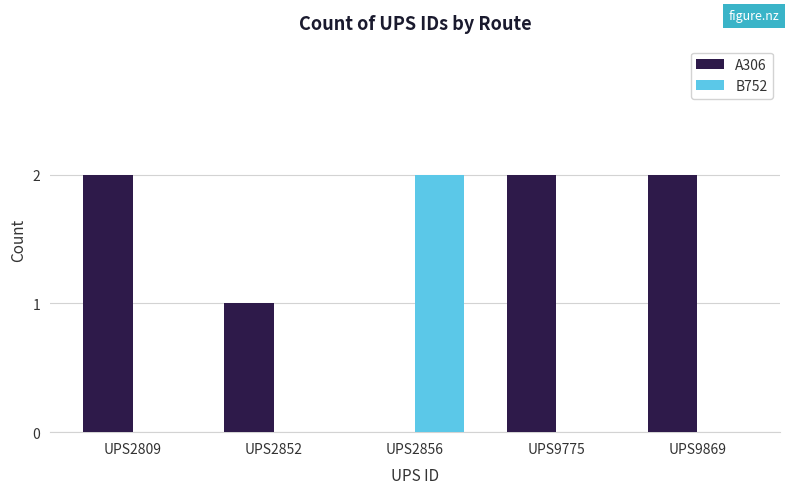

Is it true that B752 equals -1 at UPS2809?

False